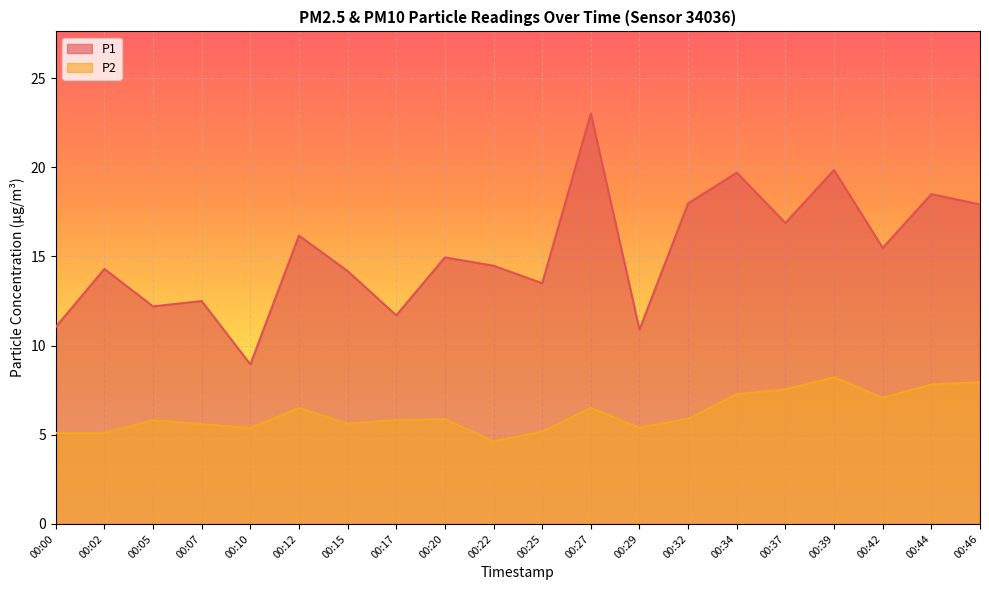

At 00:39, list the series in order from smallest to largest.

P2, P1